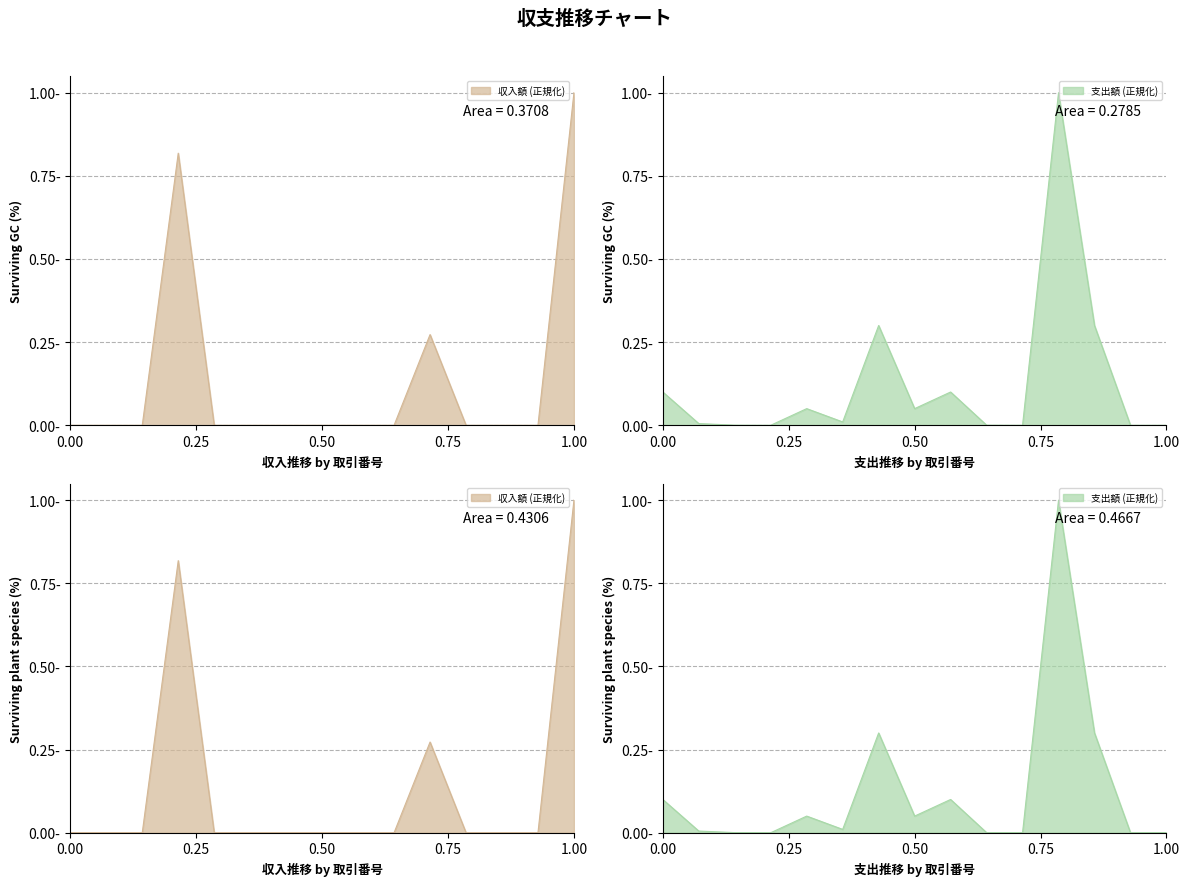

List the labels in order of 支出額 value, largest first.

12, 7, 13, 1, 9, 5, 8, 6, 2, 3, 10, 4, 11, 14, 15